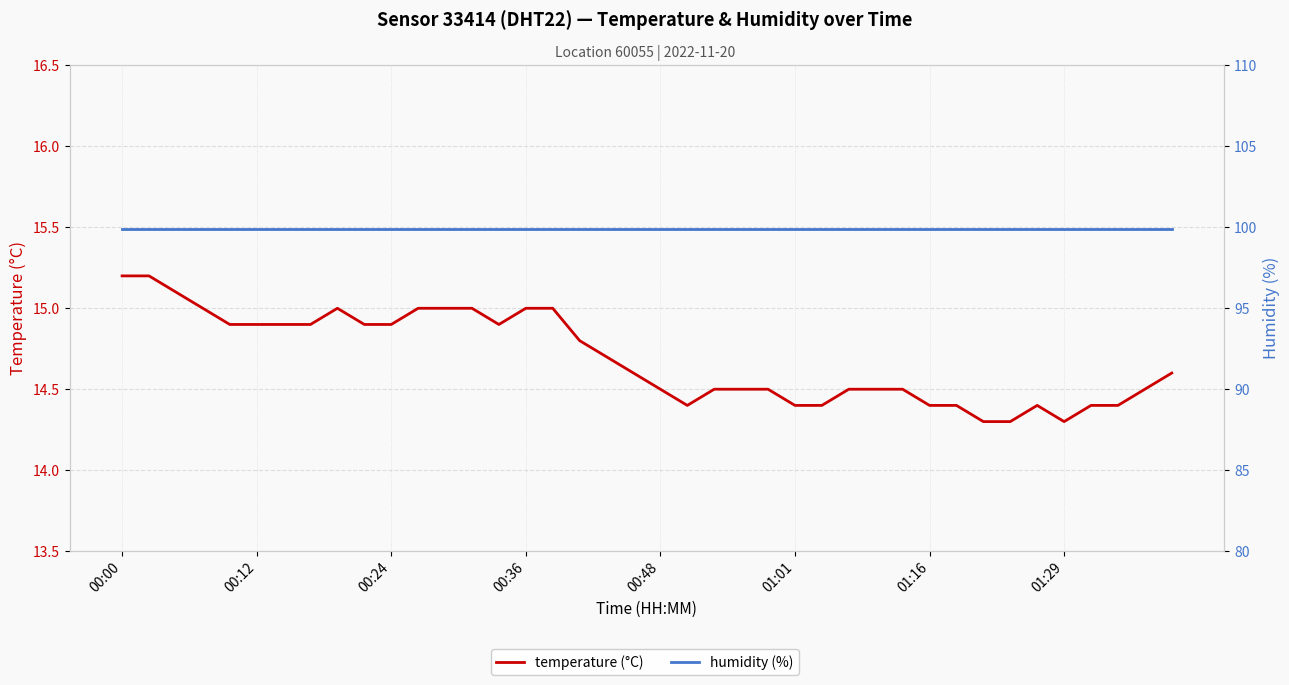

What is the sum of the temperature (°C) values at 39 and 35?

28.9